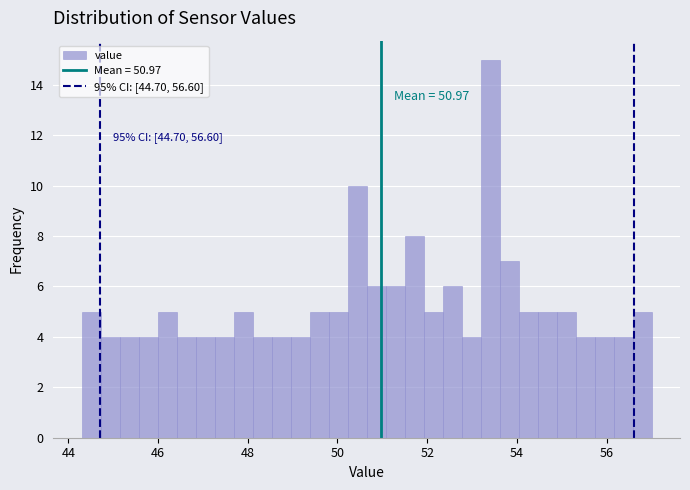

Read against the x-axis, roughly where is the centre of the tallest bar?

53.4